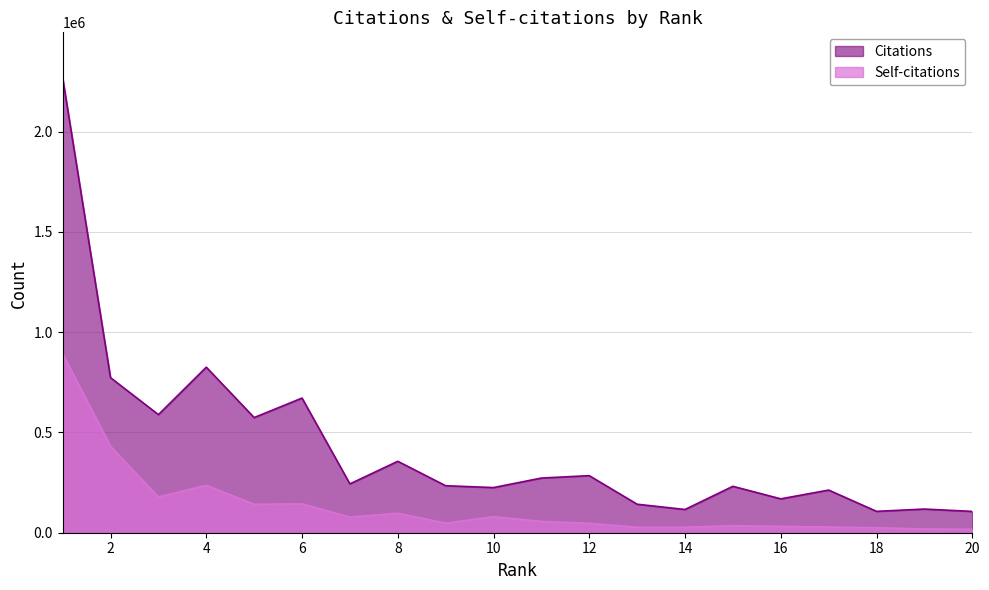

What is the value of the Citations point at the 16th from the left?

168963